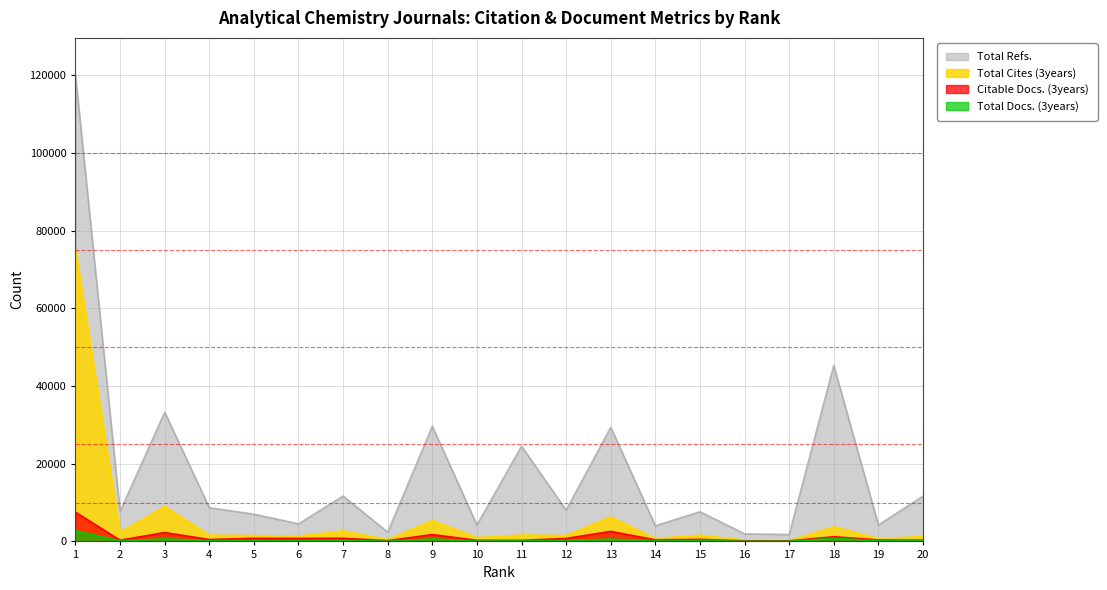

What is the difference between the second highest and minimum values in the Total Refs. series?

43506